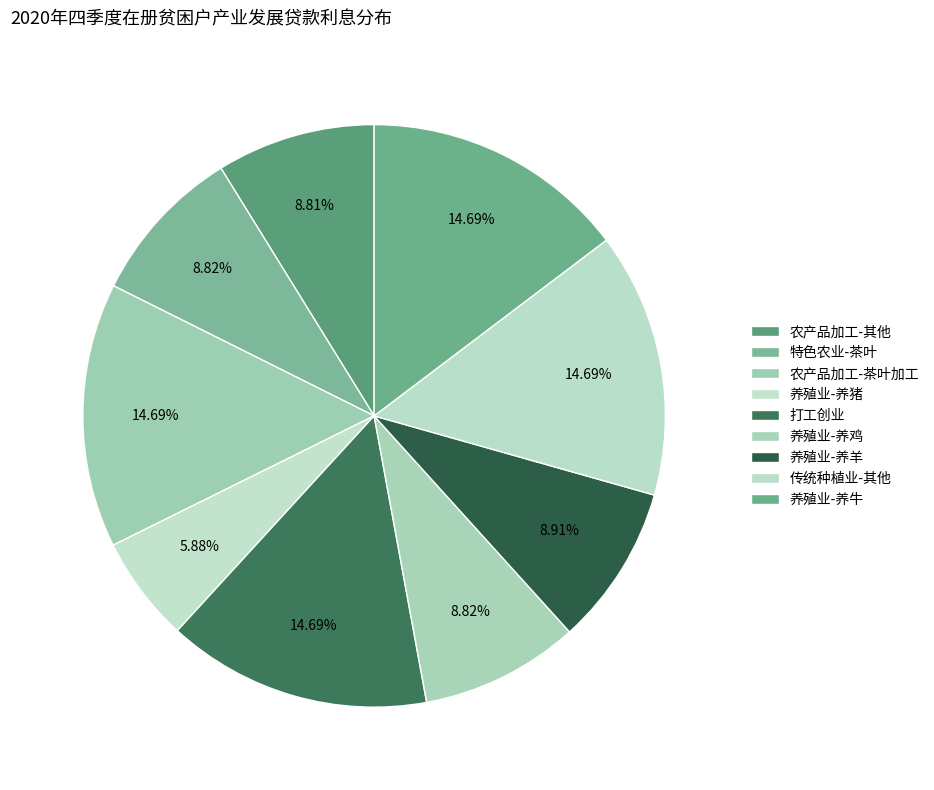

Which has a higher value, 农产品加工-茶叶加工 or 特色农业-茶叶?

农产品加工-茶叶加工